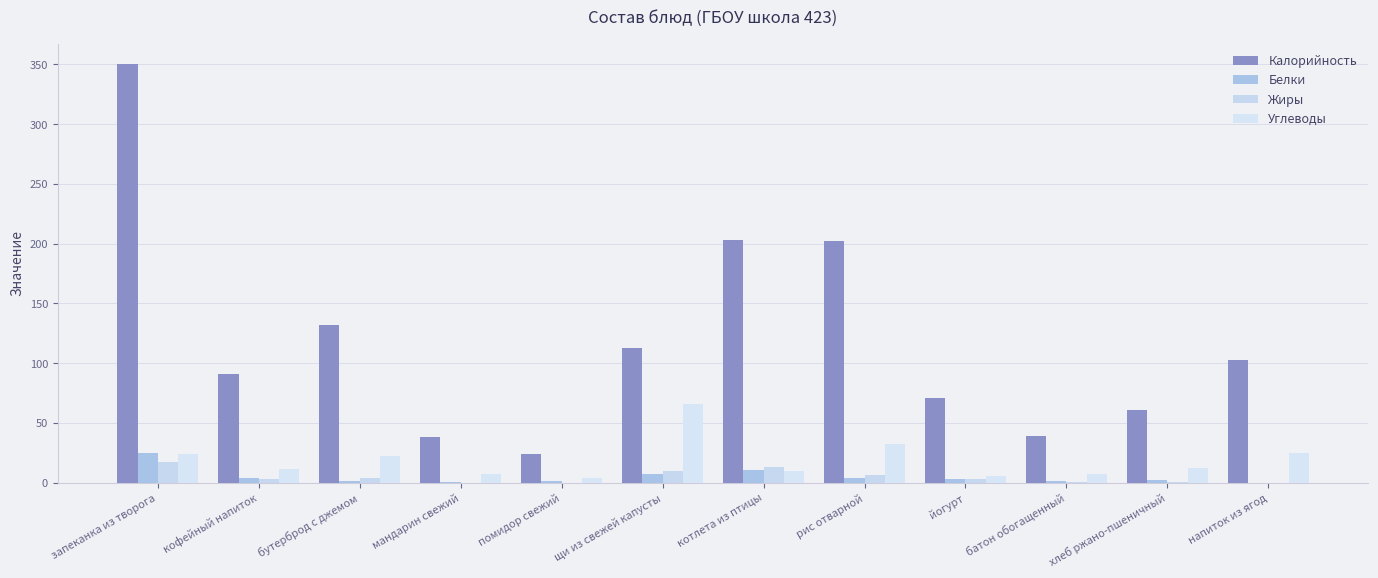

Reading left to right, extract all data points from this chart.

Калорийность: запеканка из творога=350.0	кофейный напиток=90.8	бутерброд с джемом=132.0	мандарин свежий=38.0	помидор свежий=24.1	щи из свежей капусты=112.4	котлета из птицы=202.8	рис отварной=202.2	йогурт=70.6	батон обогащенный=39.3	хлеб ржано-пшеничный=61.2	напиток из ягод=103.0
Белки: запеканка из творога=24.8	кофейный напиток=3.8	бутерброд с джемом=1.2	мандарин свежий=0.8	помидор свежий=1.1	щи из свежей капусты=7.5	котлета из птицы=10.4	рис отварной=3.7	йогурт=3.5	батон обогащенный=1.1	хлеб ржано-пшеничный=2.0	напиток из ягод=0.1
Жиры: запеканка из творога=17.1	кофейный напиток=3.5	бутерброд с джемом=4.3	мандарин свежий=0.2	помидор свежий=0.2	щи из свежей капусты=10.1	котлета из птицы=13.2	рис отварной=6.3	йогурт=3.1	батон обогащенный=0.4	хлеб ржано-пшеничный=0.3	напиток из ягод=0.1
Углеводы: запеканка из творога=24.3	кофейный напиток=11.1	бутерброд с джемом=22.0	мандарин свежий=7.5	помидор свежий=3.8	щи из свежей капусты=65.8	котлета из птицы=9.7	рис отварной=32.7	йогурт=5.6	батон обогащенный=7.7	хлеб ржано-пшеничный=12.7	напиток из ягод=24.9